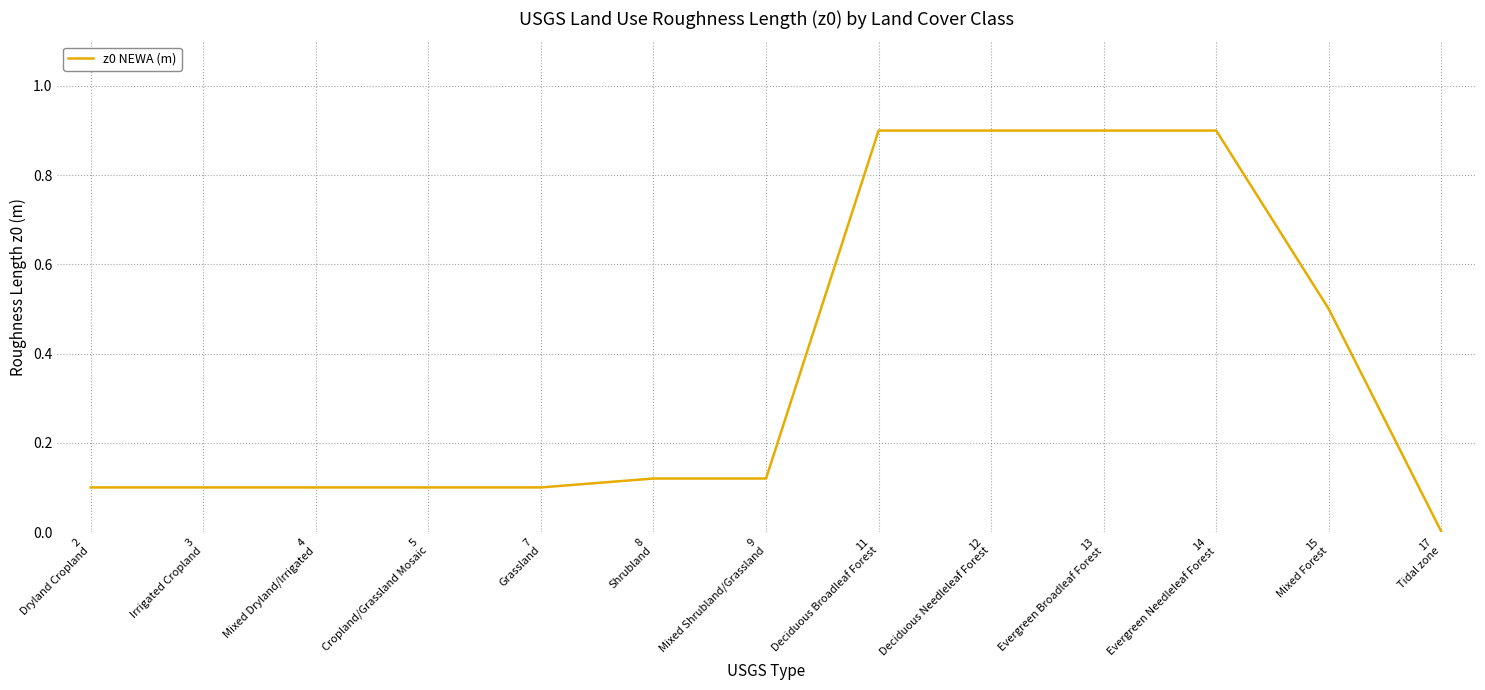

What is the sum of the values at 13
Evergreen Broadleaf Forest and 12
Deciduous Needleleaf Forest?

1.8